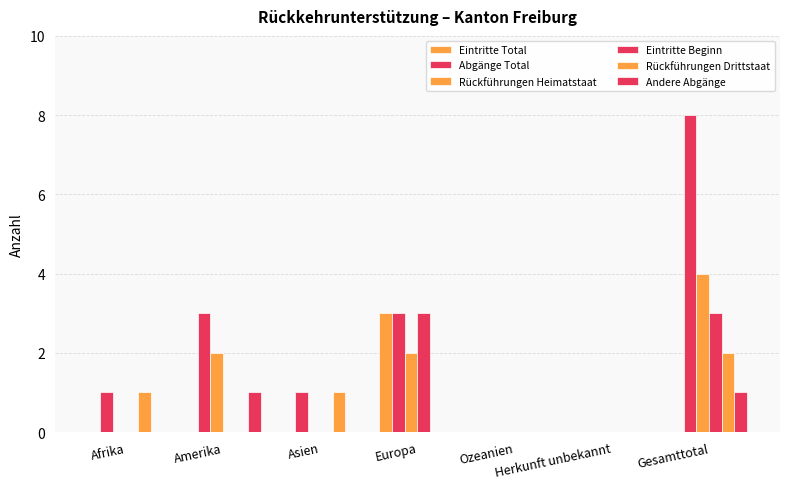

Which series has the largest total across all categories?

Abgänge Total